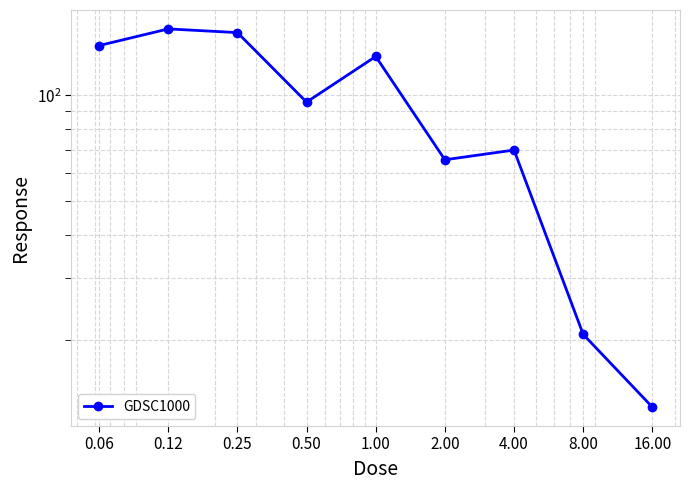

Is it true that the value at 0.50 is 95.7?

True